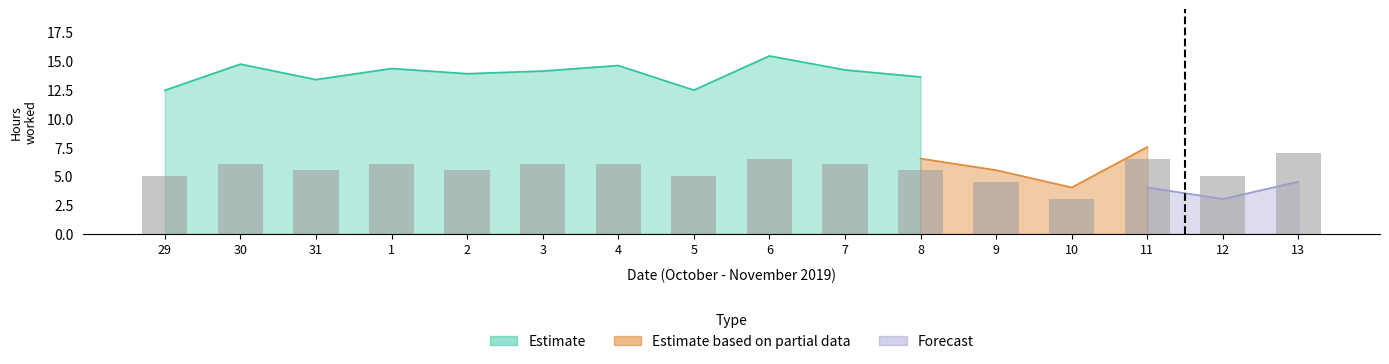

How many groups of bars are there?

16